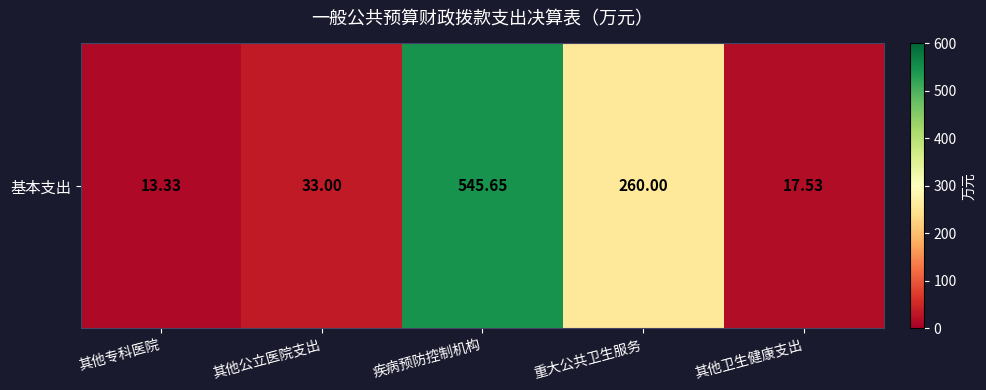

Is it true that the value at 重大公共卫生服务 is 149.0?

False